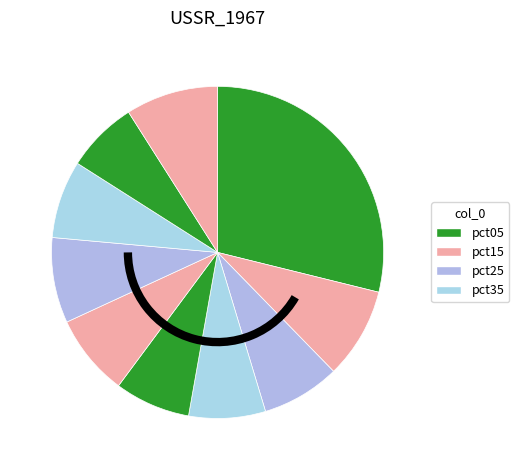

How many segments does this pie chart have?

10